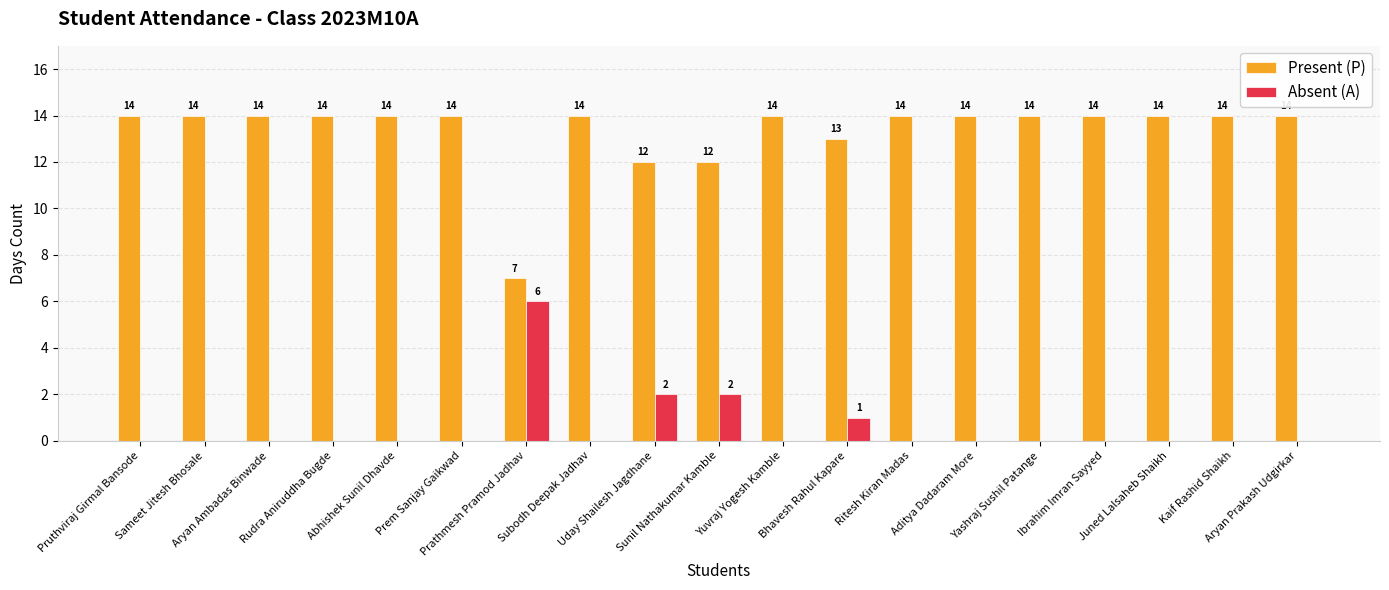

Are the bars grouped side by side (vs. stacked)?

Yes